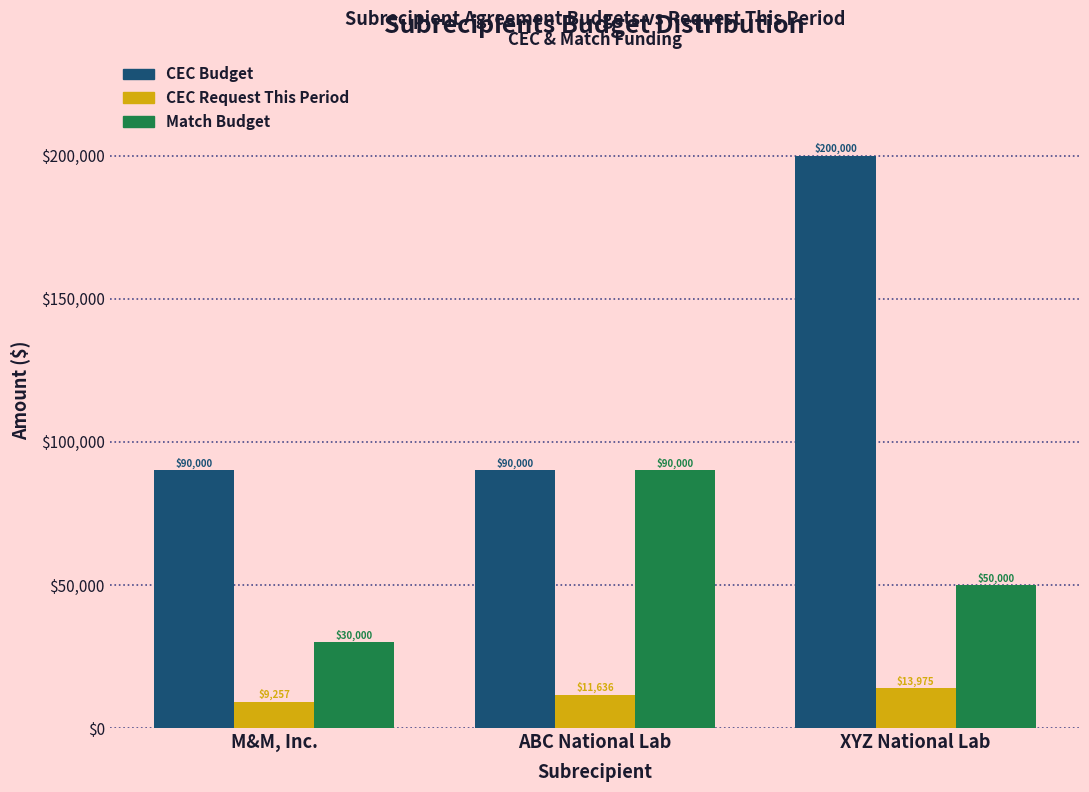

Is it true that Match Budget equals 30000.0 at M&M, Inc.?

True